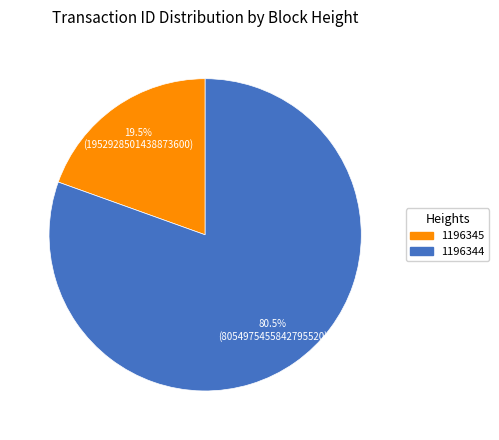

True or false: 1196344 accounts for 75% of the total.

False